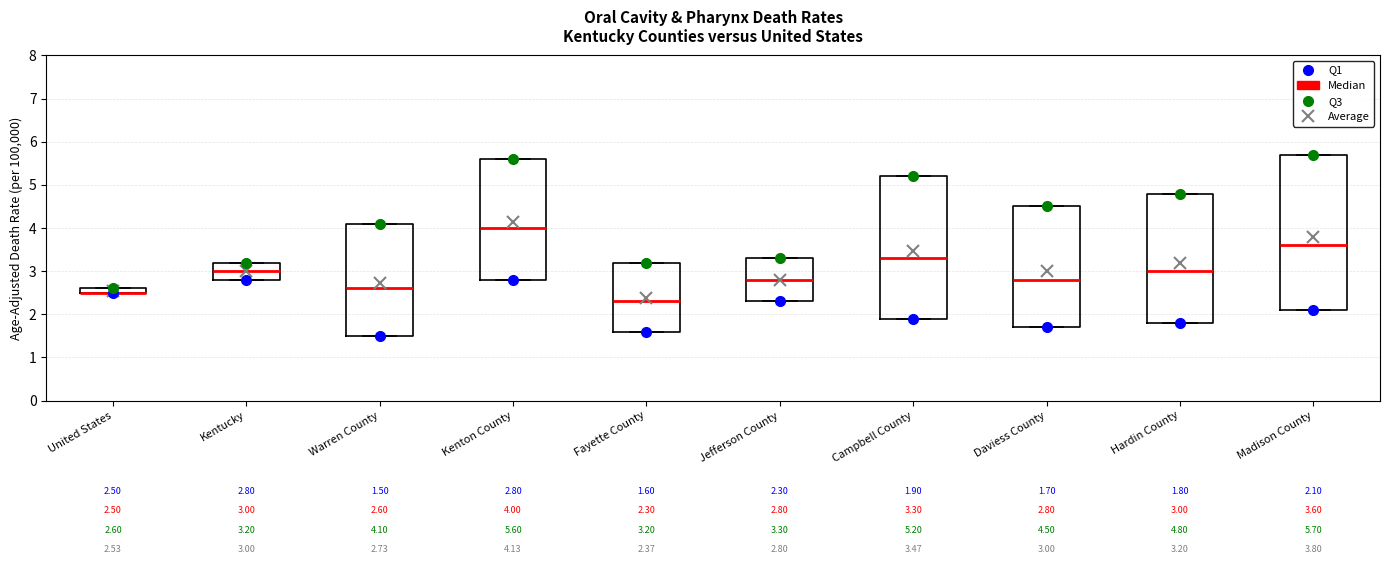

Comparing the boxes themselves (not the whiskers), which one is the tallest?

Madison County